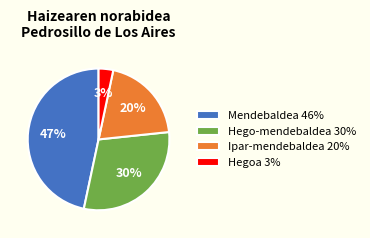

Which category has the smallest portion of the pie?

Hegoa 3%